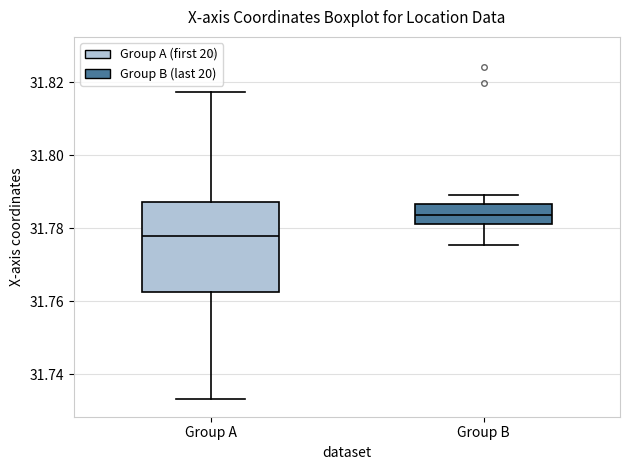

Reading left to right, transcribe this box plot: for each box, give where its median line is, the range the box spans, and where its two whiskers end, as read against the y-axis. The values are not printed on the chart, so give them approximately, as read against the axis.

Group A: median 31.778, box 31.762 to 31.788, whiskers 31.734 to 31.818
Group B: median 31.784, box 31.782 to 31.786, whiskers 31.776 to 31.790